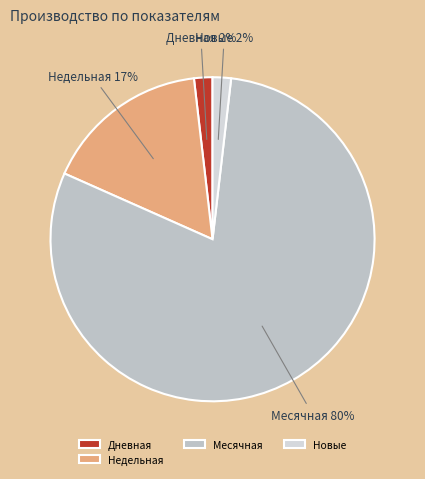

To the nearest percent, what is the average slice percentage?

25%